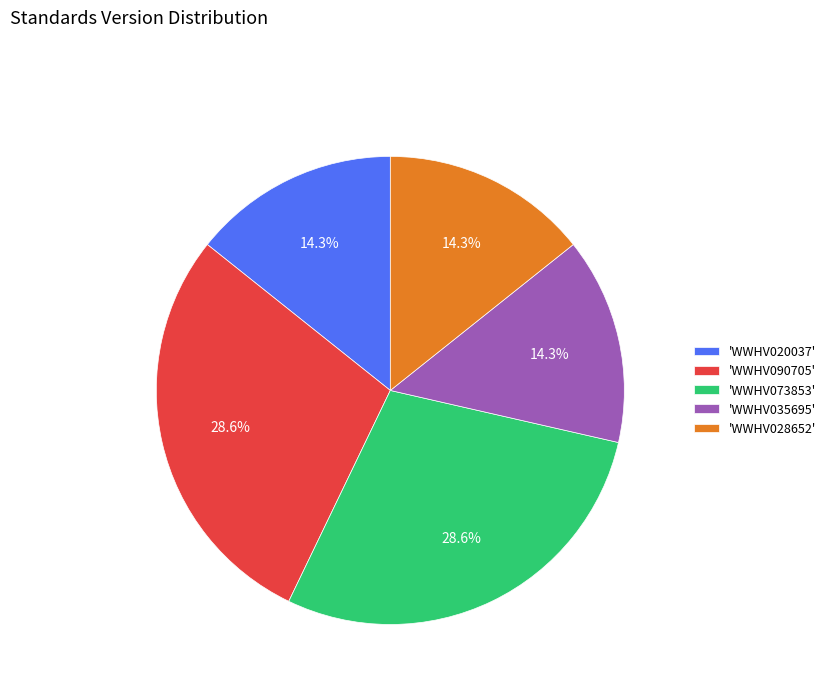

Is the sum of 'WWHV090705' and 'WWHV028652' greater than half?

No